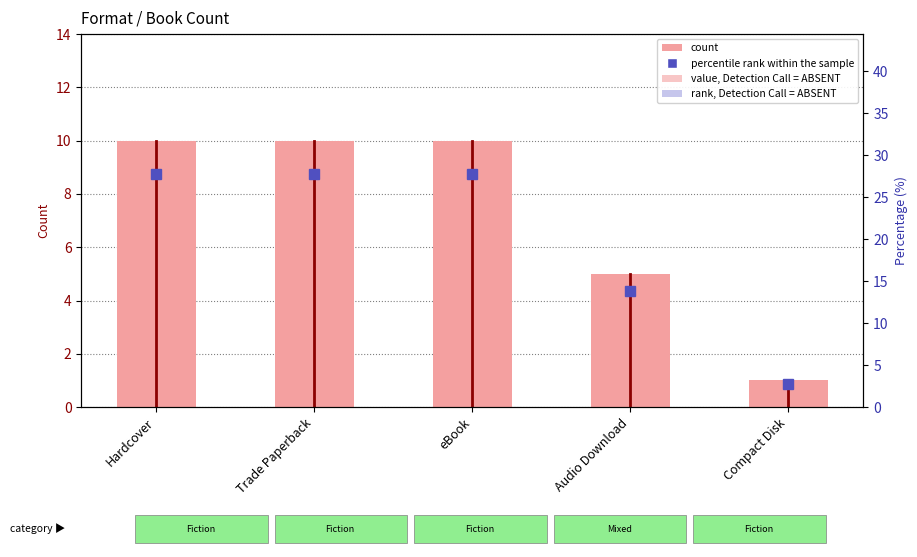

What is the sum of all percentile rank within the sample values?

100.0